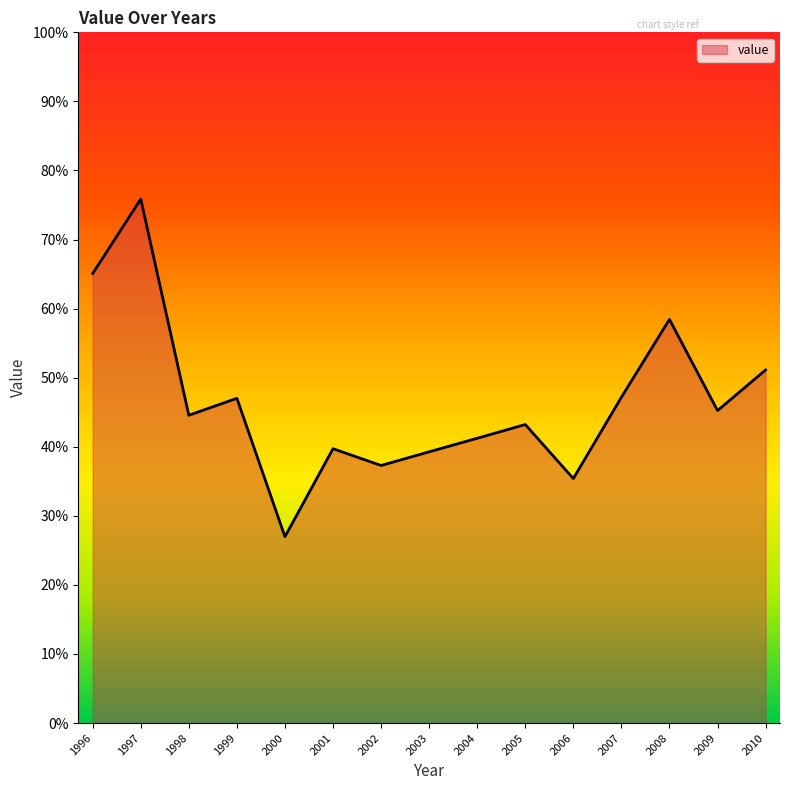

Reading left to right, list all the values displayed in this chart.

0.7	0.8	0.4	0.5	0.3	0.4	0.4	0.4	0.4	0.4	0.4	0.5	0.6	0.5	0.5